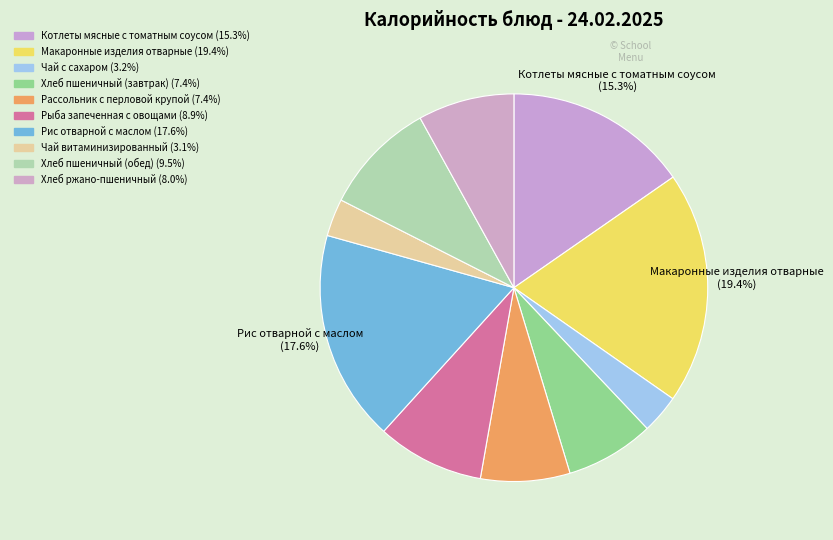

Count the number of slices in the pie.

10